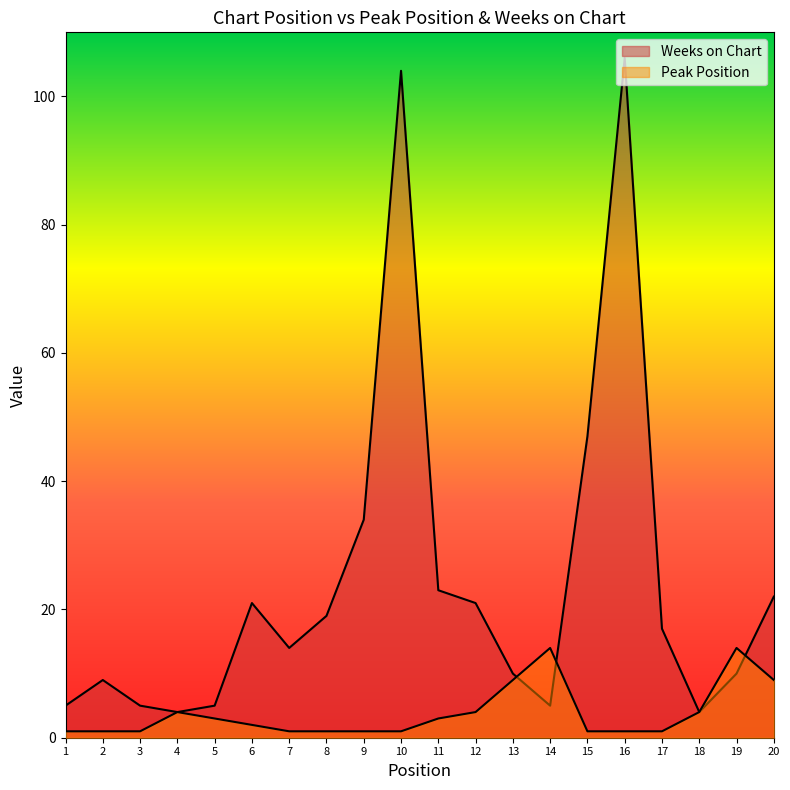

What is the difference between the second highest and second lowest values in the Peak Position series?

13